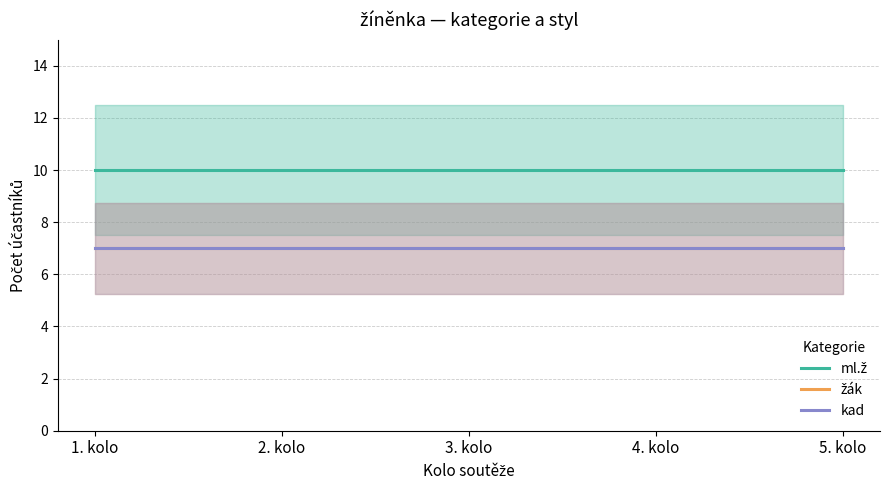

The value of žák at 4. kolo is 7. True or false?

True